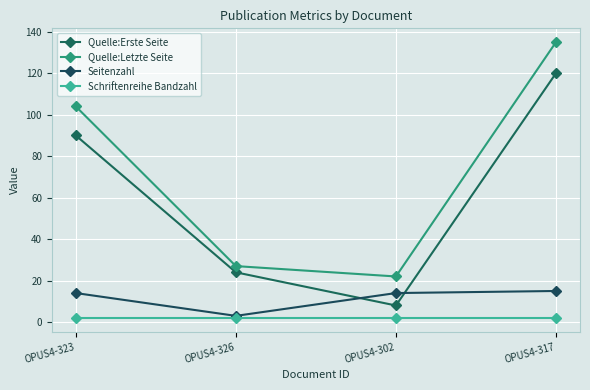

How many data points does each series have?

4